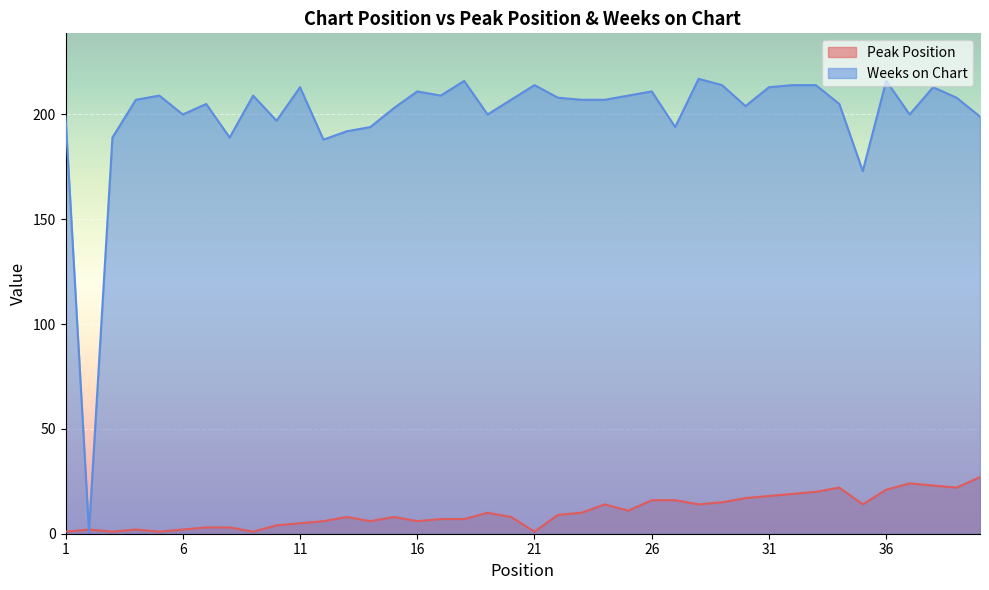

Read the Weeks on Chart value at 17.

209